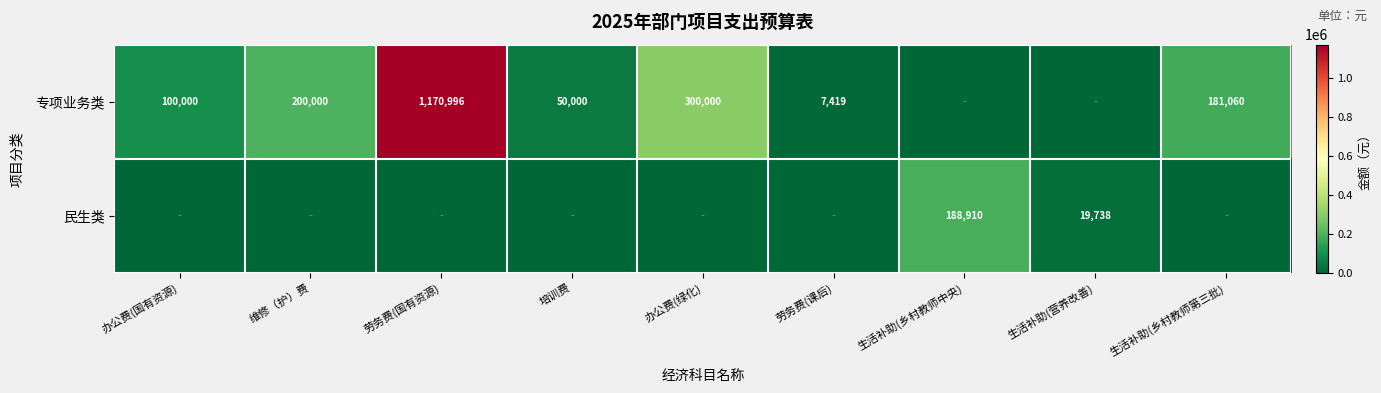

The 专项业务类 series shows 115885 at 生活补助(乡村教师第三批). True or false?

False